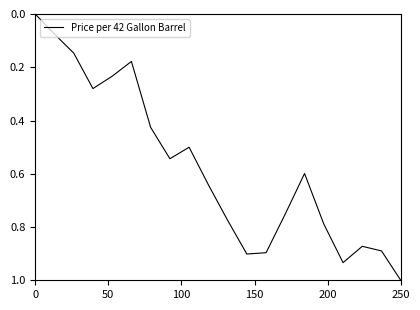

What is the difference between the maximum and minimum values?

1.0